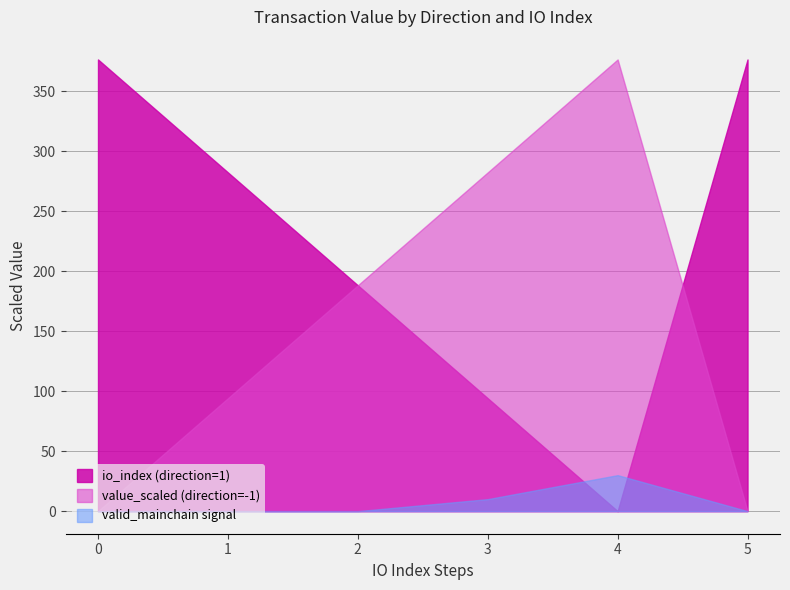

What is the greatest value displayed?

376.3